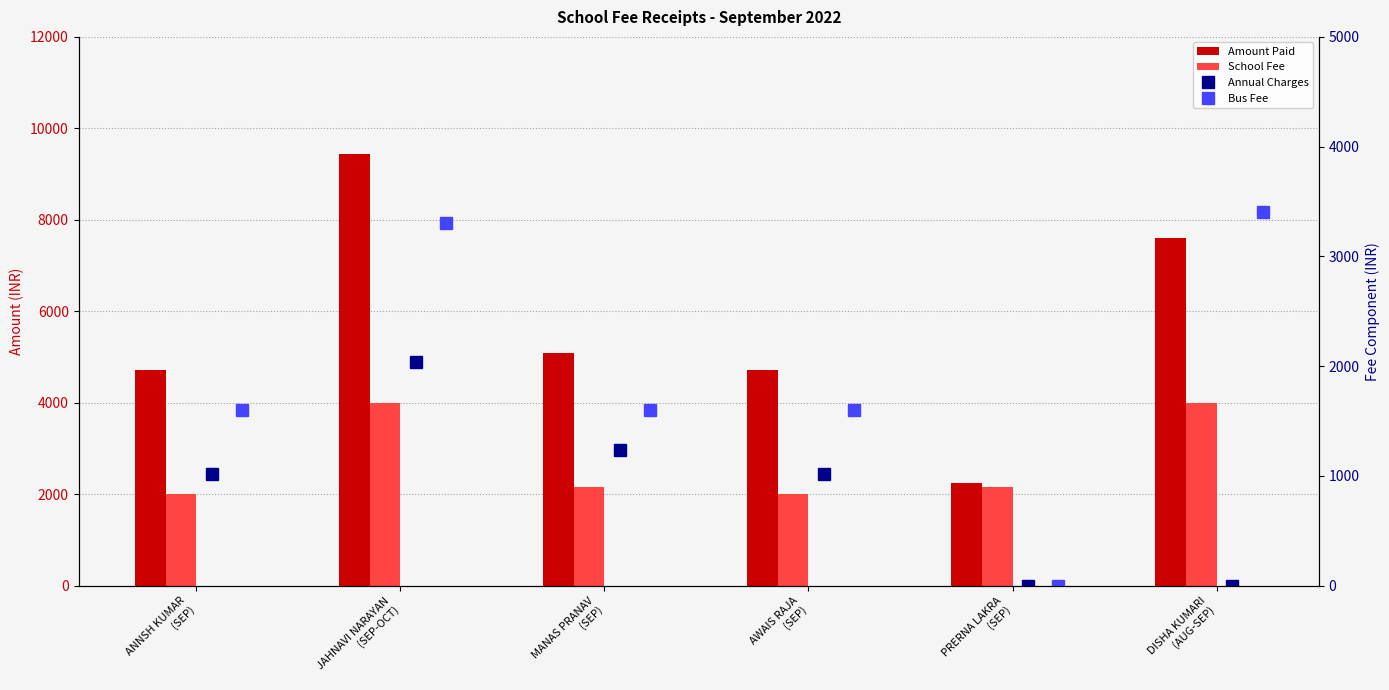

How many values in the SCHOOL FEE series exceed 2150?

2